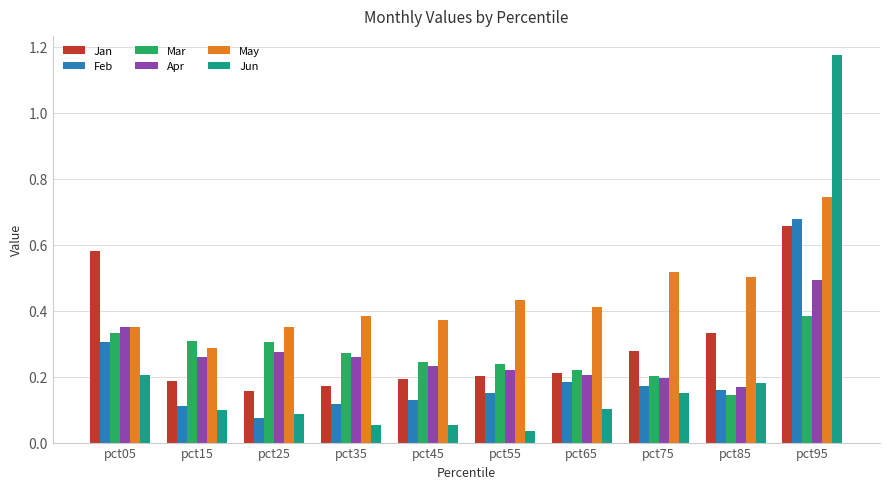

How many Jan values are between 0 and 1?

10